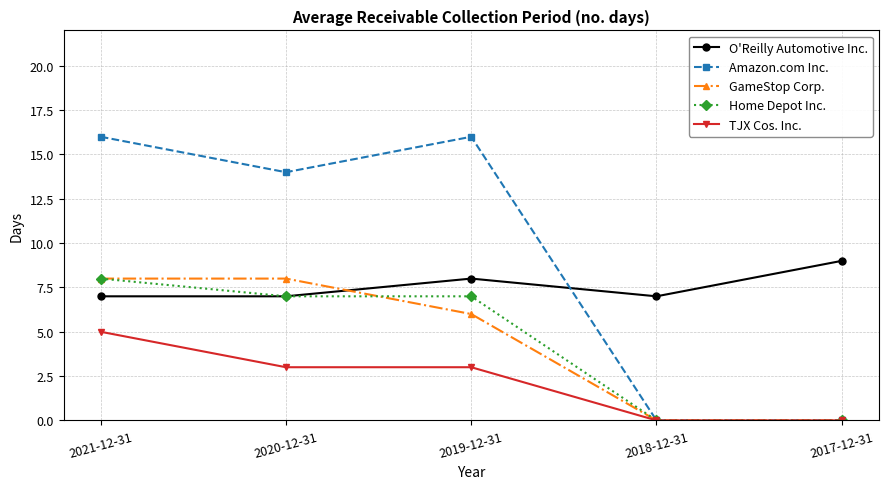

The TJX Cos. Inc. series shows 3 at 2019-12-31. True or false?

True